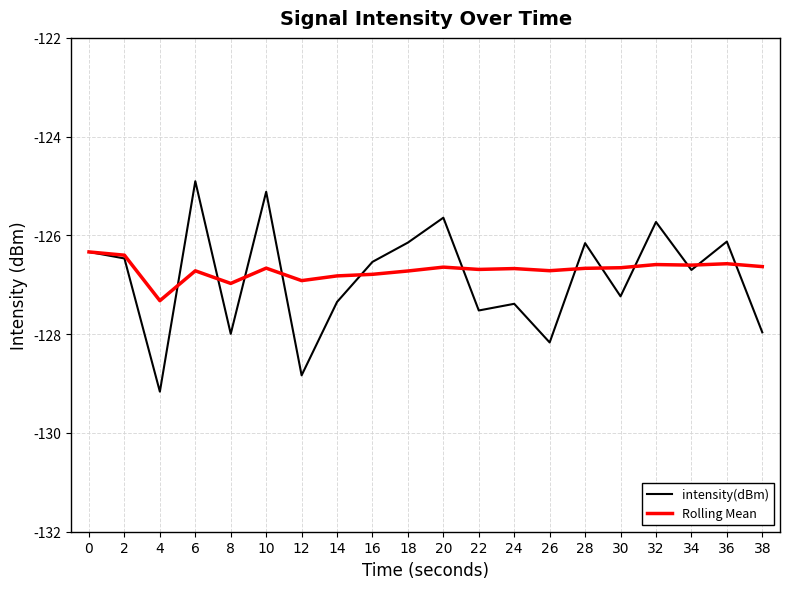

Which series has the largest total across all categories?

Rolling Mean